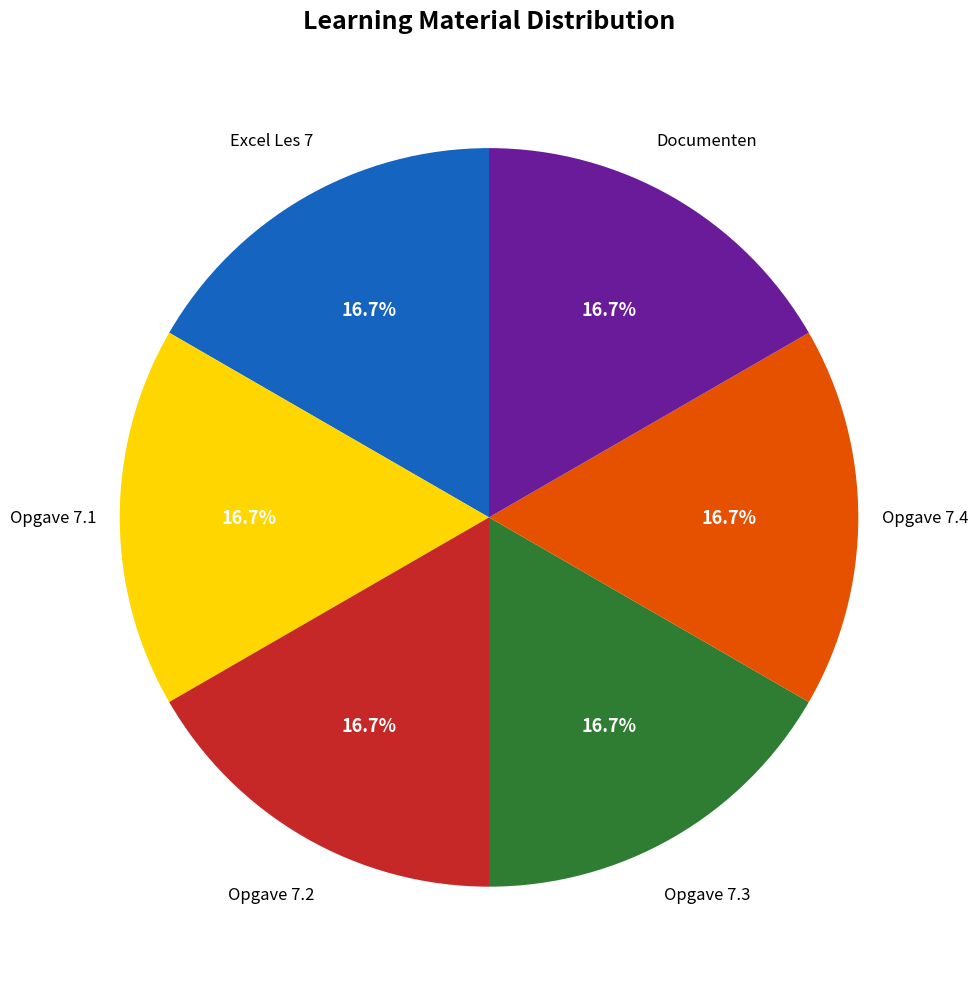

Combined, do Opgave 7.3 and Documenten account for over 50%?

No